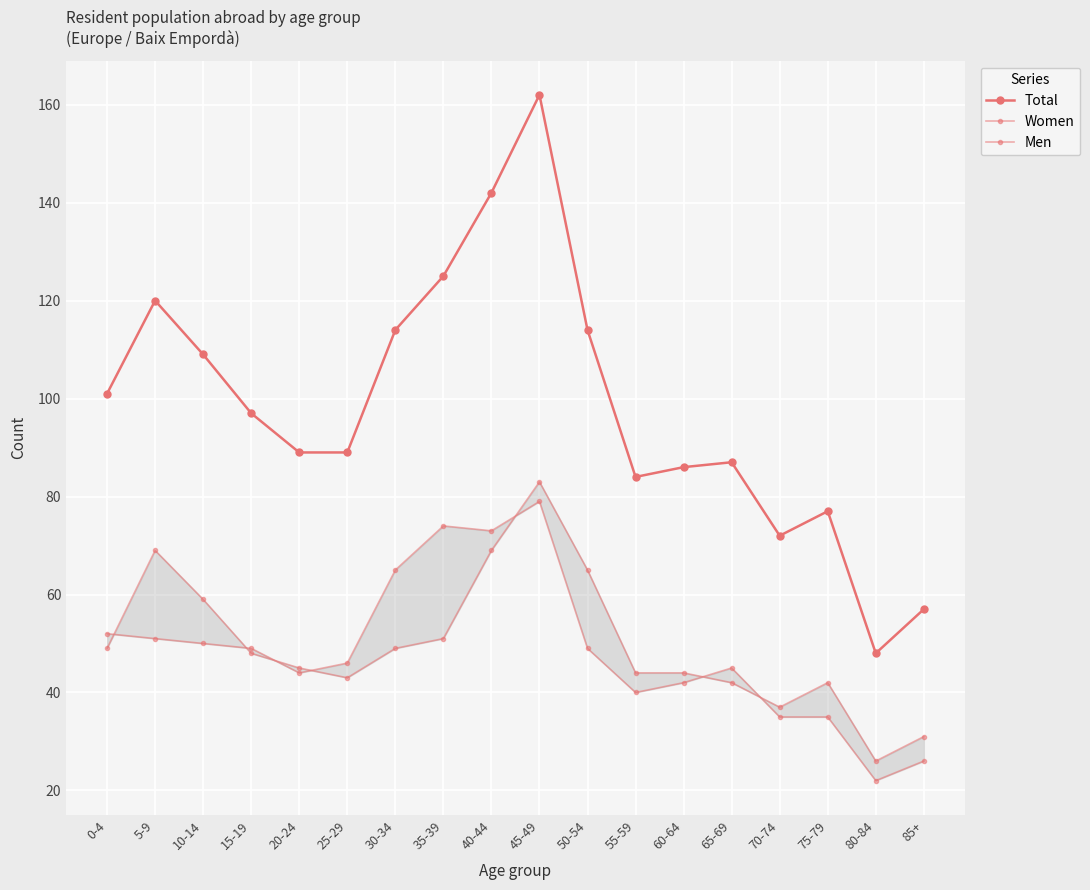

Reading left to right, transcribe all the data shown in this chart.

Total: 0-4=101	5-9=120	10-14=109	15-19=97	20-24=89	25-29=89	30-34=114	35-39=125	40-44=142	45-49=162	50-54=114	55-59=84	60-64=86	65-69=87	70-74=72	75-79=77	80-84=48	85+=57
Women: 0-4=52	5-9=51	10-14=50	15-19=49	20-24=44	25-29=46	30-34=65	35-39=74	40-44=73	45-49=79	50-54=49	55-59=40	60-64=42	65-69=45	70-74=35	75-79=35	80-84=22	85+=26
Men: 0-4=49	5-9=69	10-14=59	15-19=48	20-24=45	25-29=43	30-34=49	35-39=51	40-44=69	45-49=83	50-54=65	55-59=44	60-64=44	65-69=42	70-74=37	75-79=42	80-84=26	85+=31